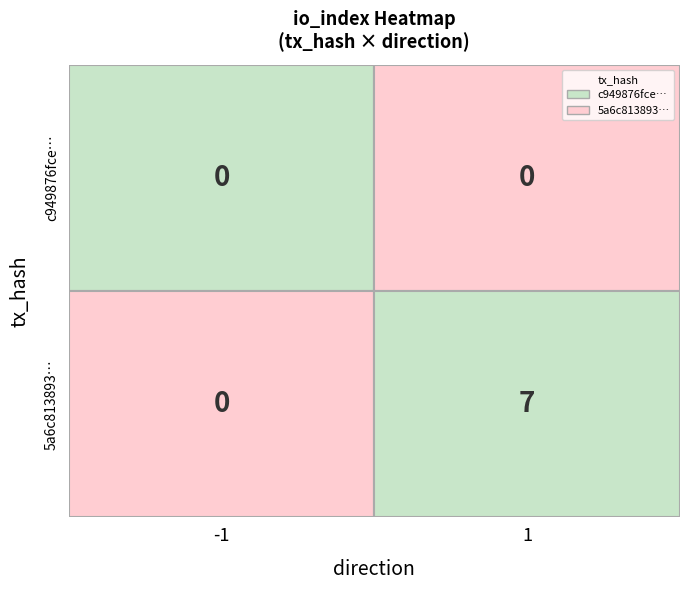

Between -1 and 1, which series saw the biggest shift?

5a6c813893997cb07bc96f3840b7894f0380421